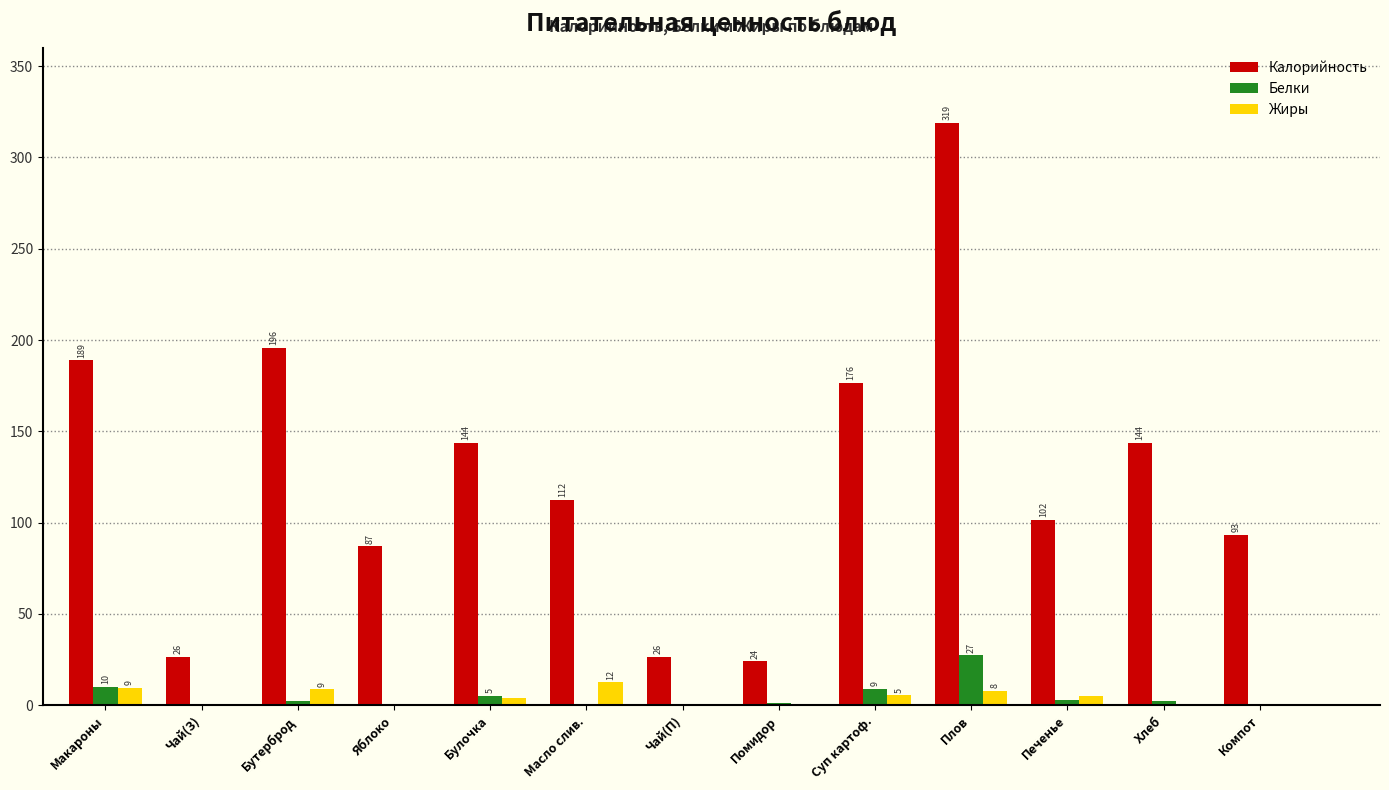

The value of Калорийность at Компот is 146.6. True or false?

False